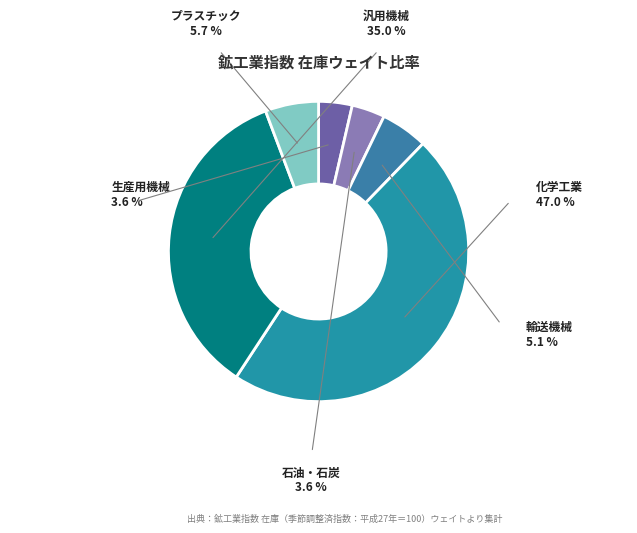

Count the number of slices in the pie.

6